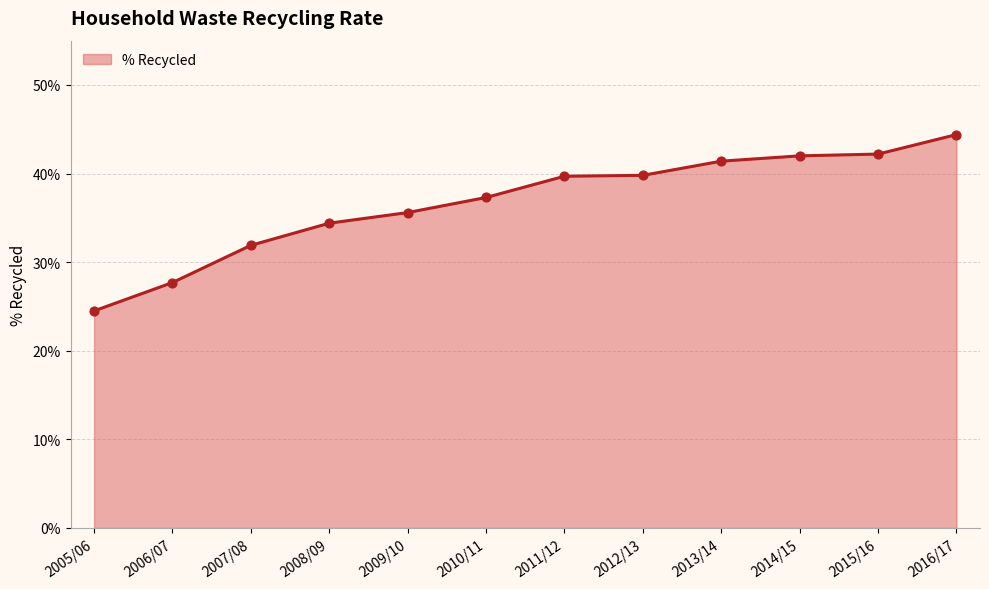

Does the chart have visible grid lines?

Yes